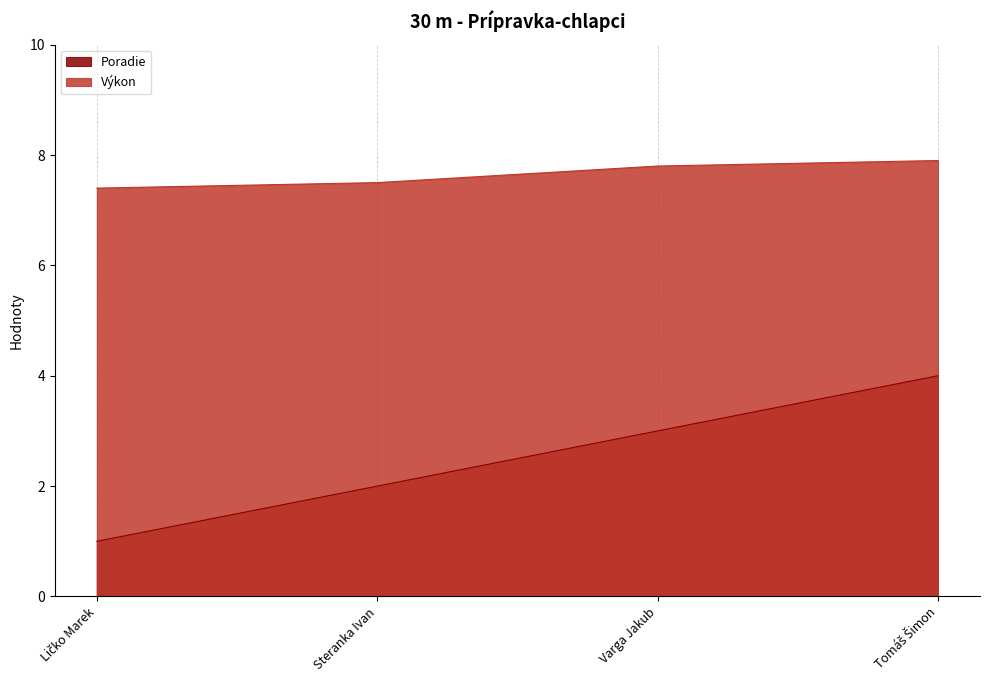

What is the sum of the Výkon values at Varga Jakub and Tomáš Šimon?

15.7